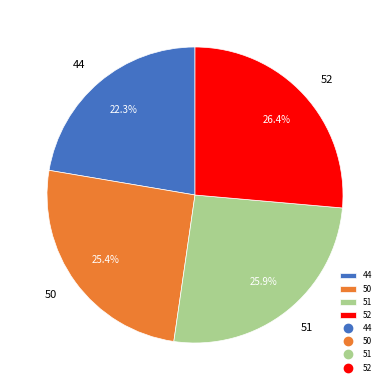

What is the smallest slice in the pie chart?

44